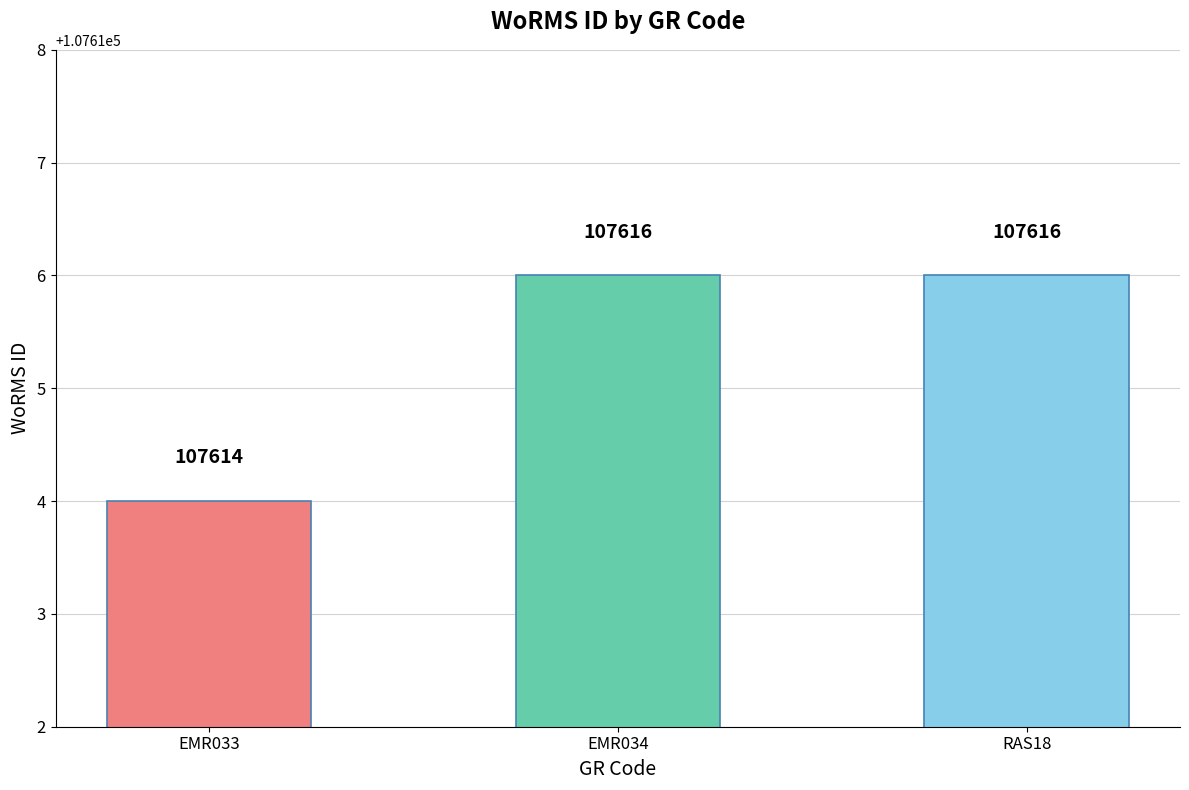

What is the maximum value shown in the chart?

107616